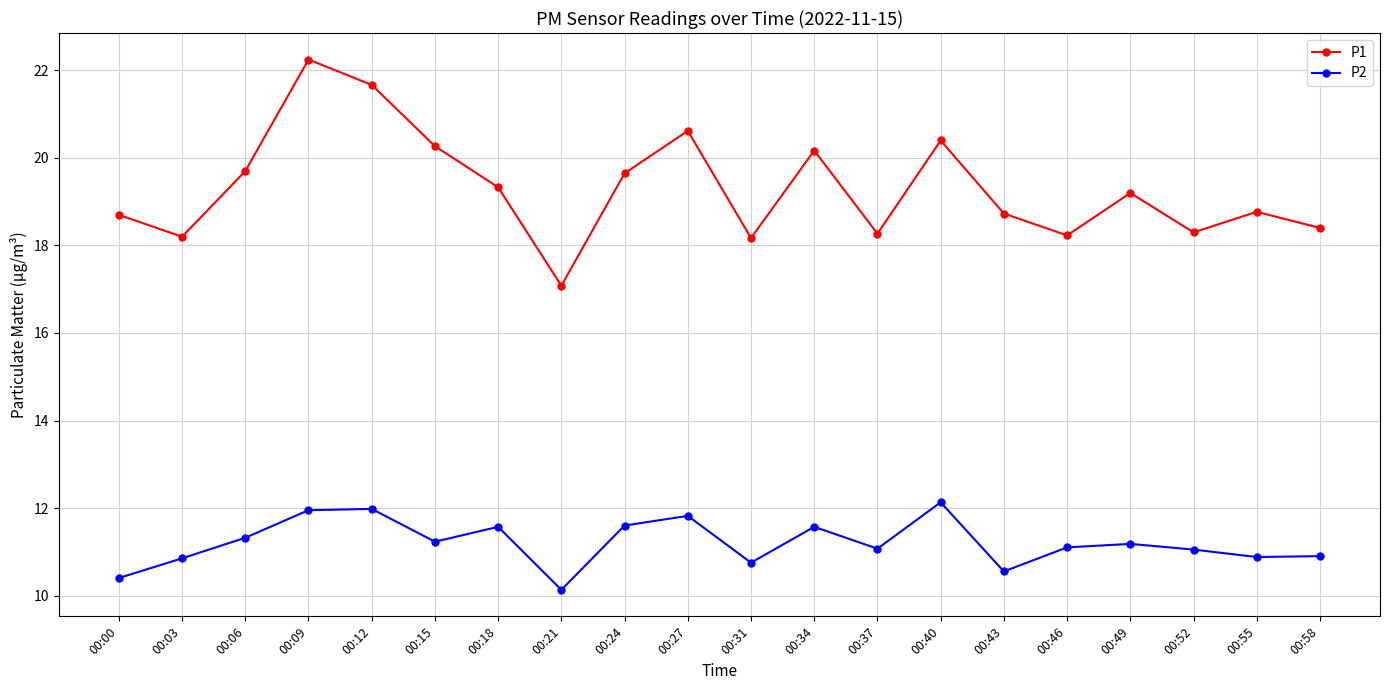

True or false: P1 has a value of 19.6 at 00:24.

True